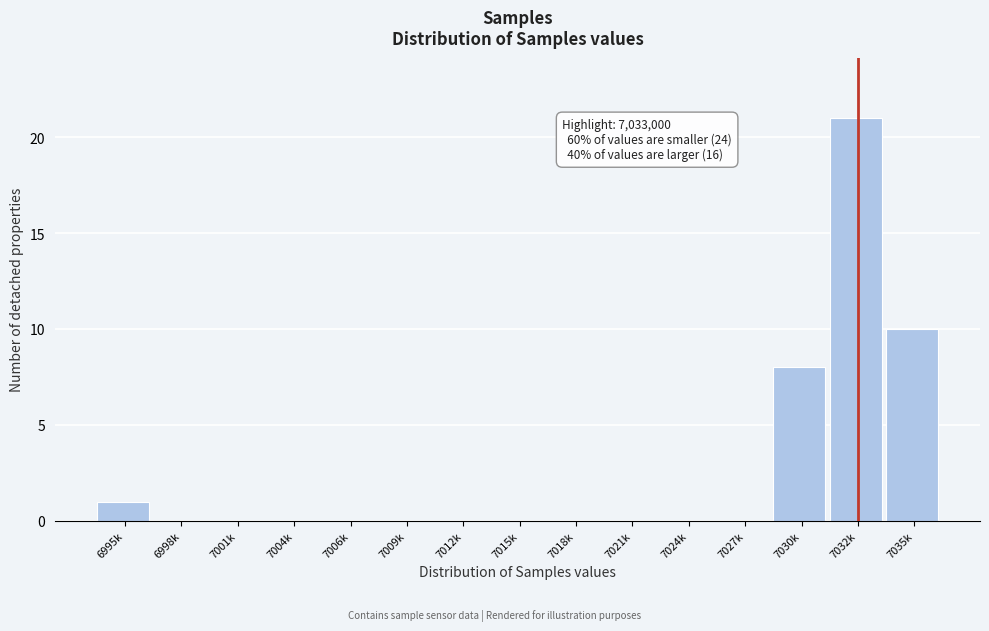

Reading left to right, what are all the values shown in this chart?

6995k=1	6998k=0	7001k=0	7004k=0	7006k=0	7009k=0	7012k=0	7015k=0	7018k=0	7021k=0	7024k=0	7027k=0	7030k=8	7032k=21	7035k=10